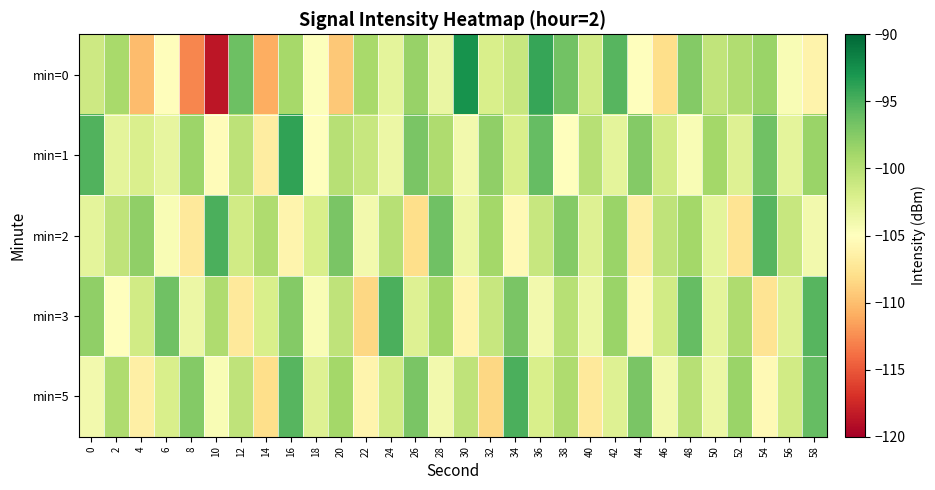

Which series has the widest spread of values?

min=0